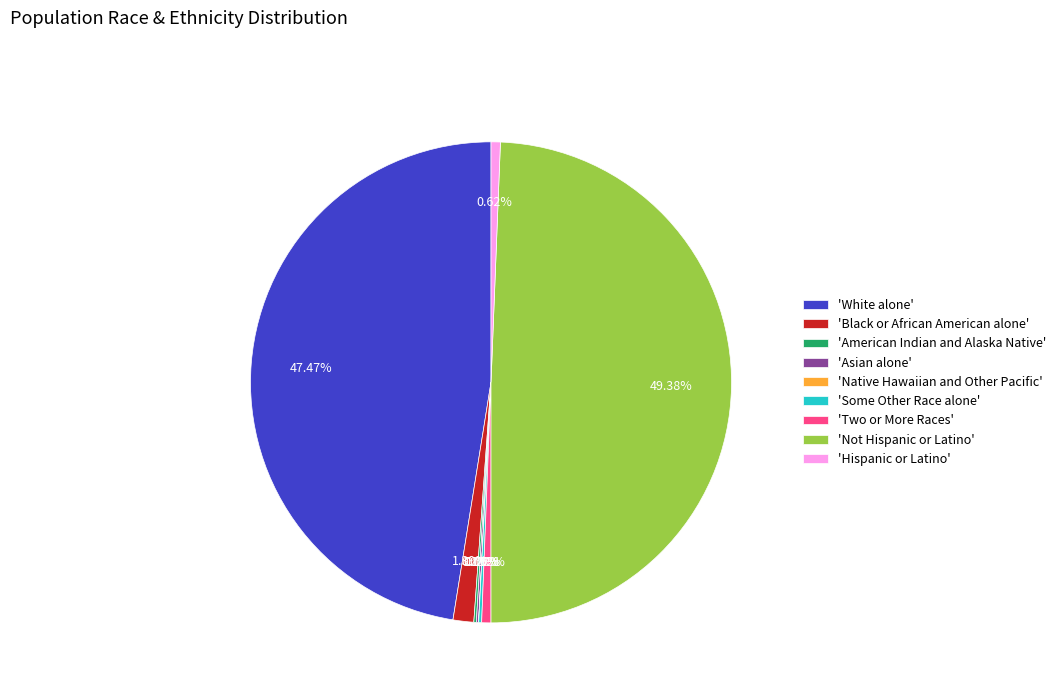

Which category has the biggest portion of the pie?

'Not Hispanic or Latino'